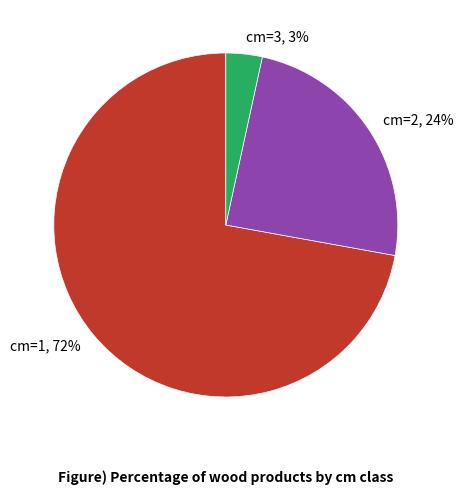

Is there any slice that represents more than half of the pie?

Yes